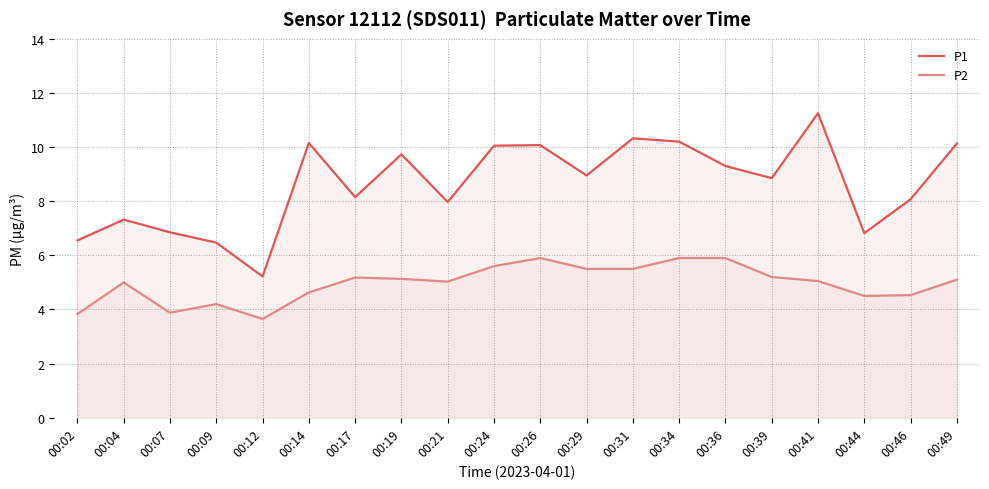

The P2 series shows 5.0 at 00:41. True or false?

True